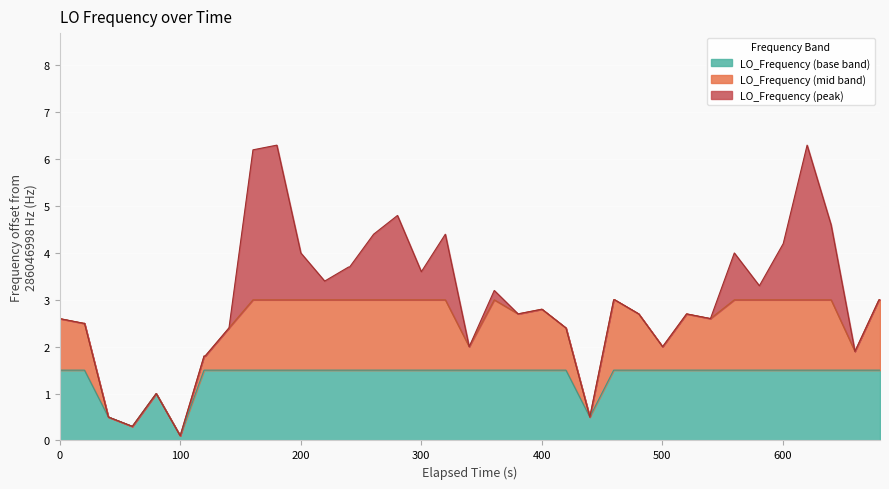

What is the highest value of the LO_Frequency (base band) series?

1.5